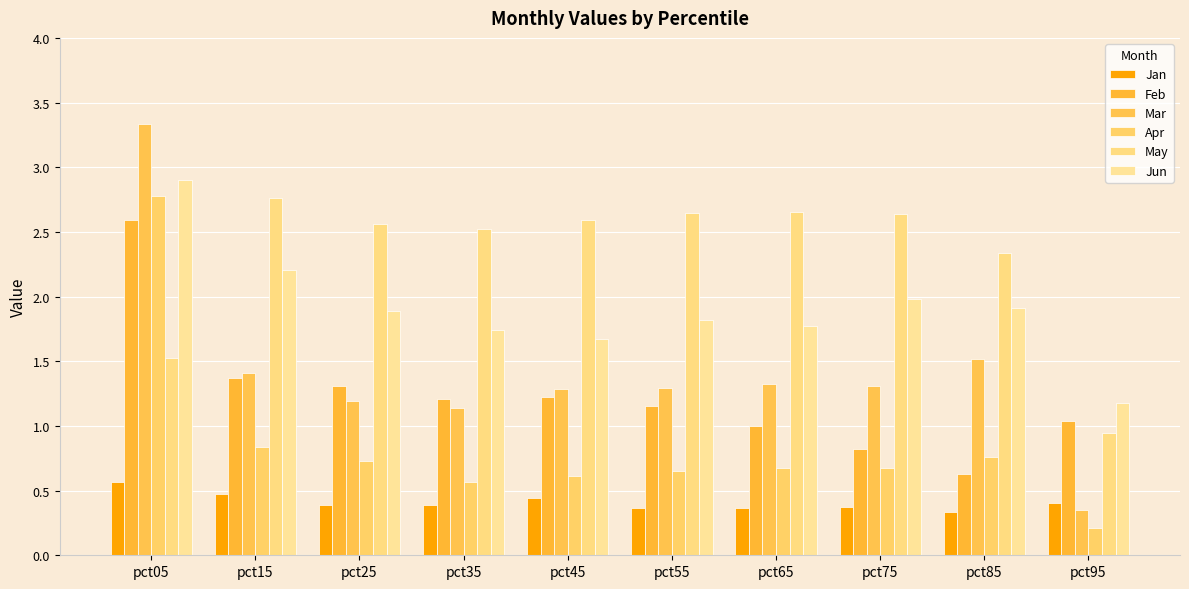

Does the chart contain any negative values?

No